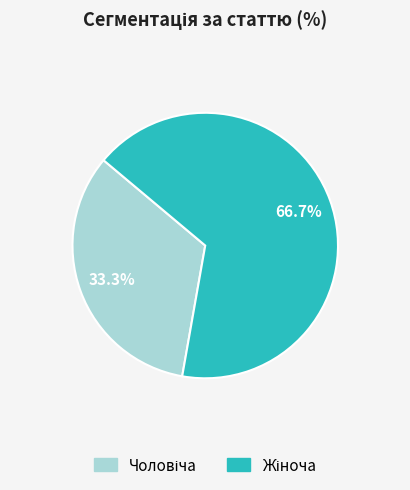

Is there any slice that represents more than half of the pie?

Yes